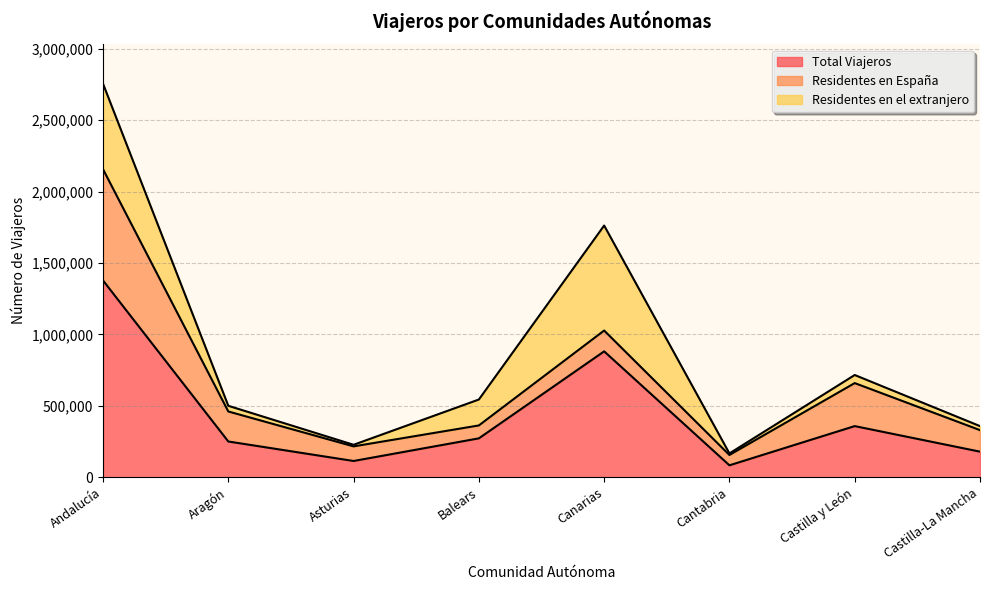

How many categories are shown in the chart?

8